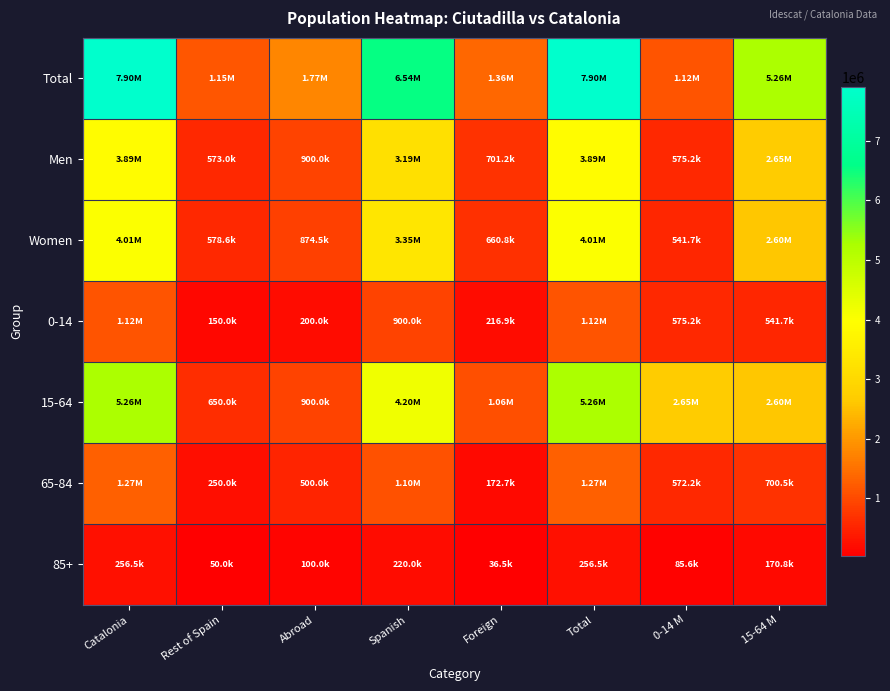

Between Abroad and 0-14 M, which series saw the biggest shift?

15-64